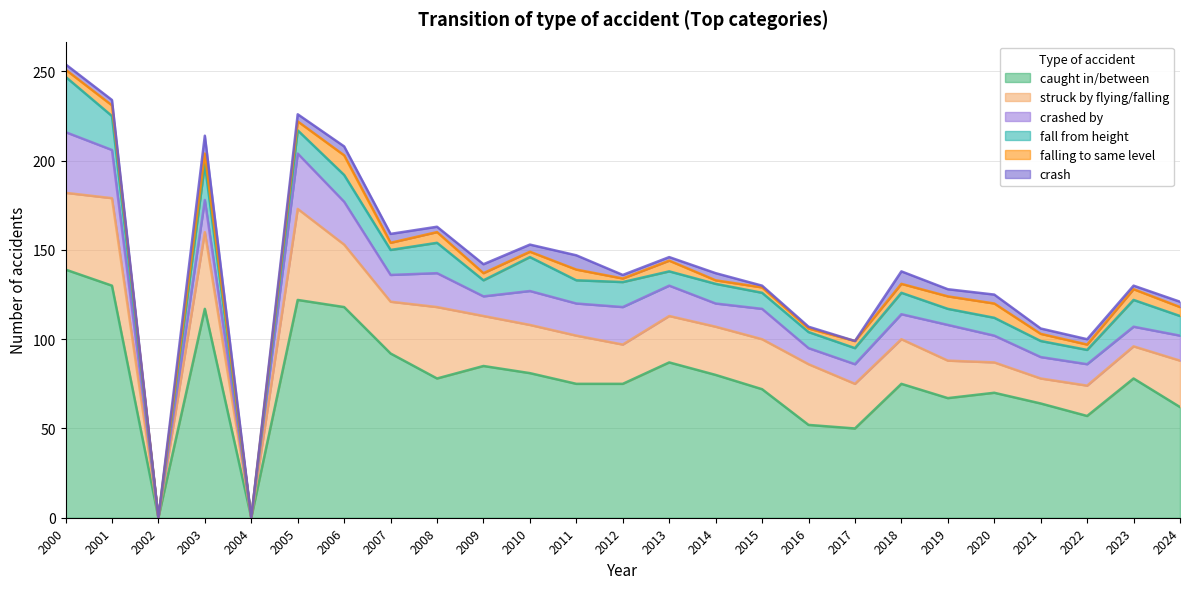

True or false: struck by flying/falling and crashed by cross at least once.

False